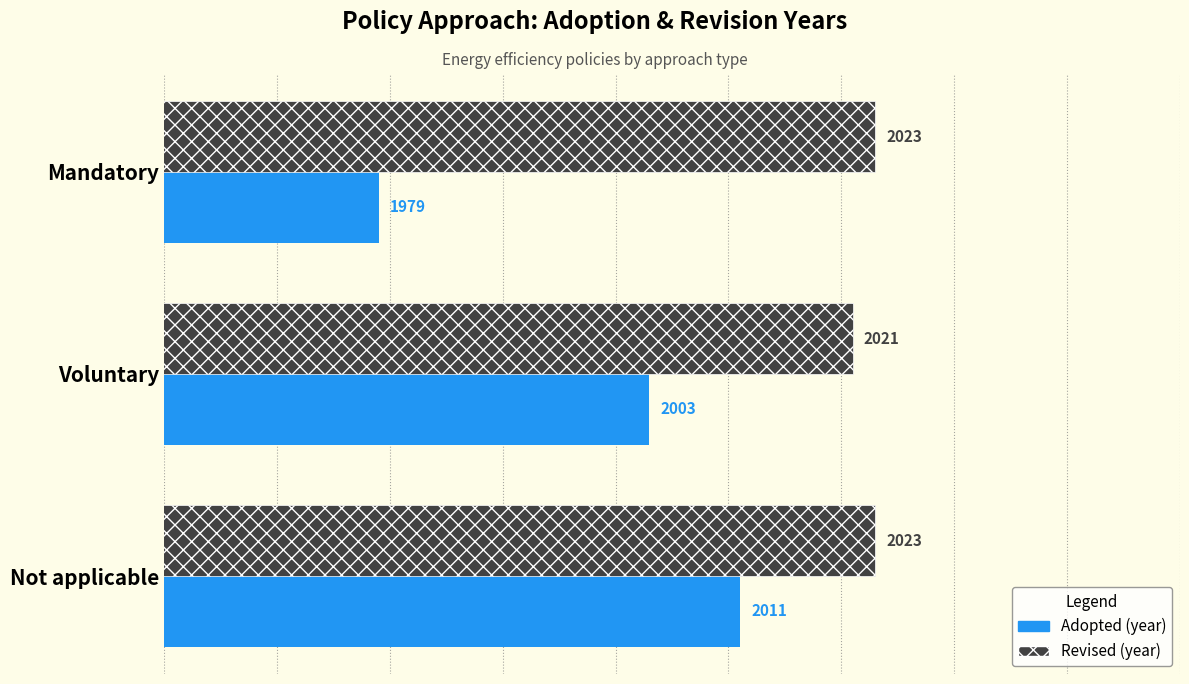

What is the spread (max minus min) of values at Not applicable?

12